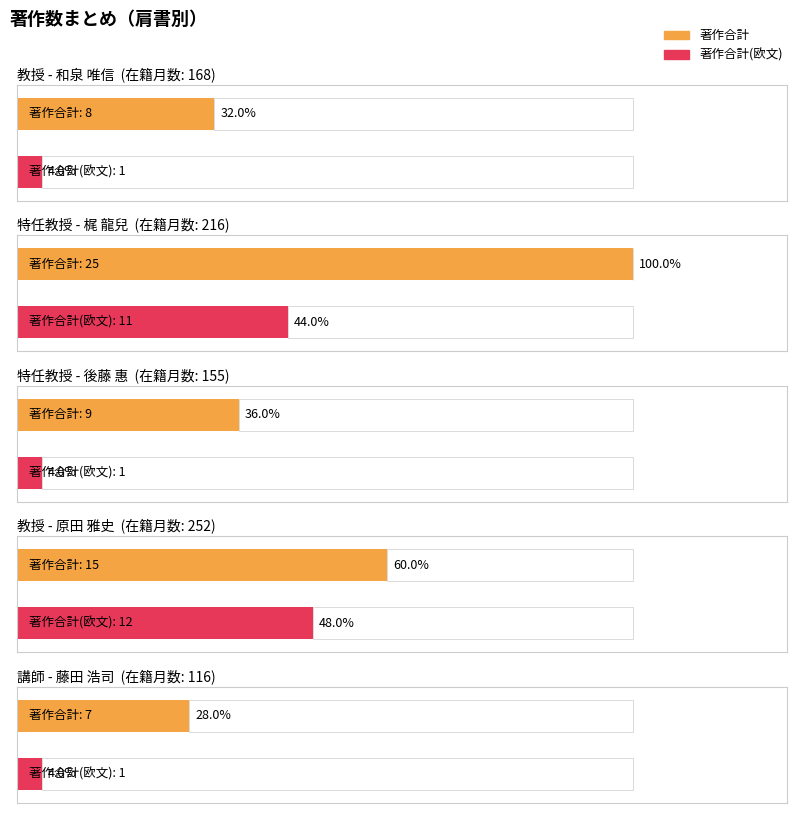

True or false: 著作合計 has a value of 12 at 教授.

False